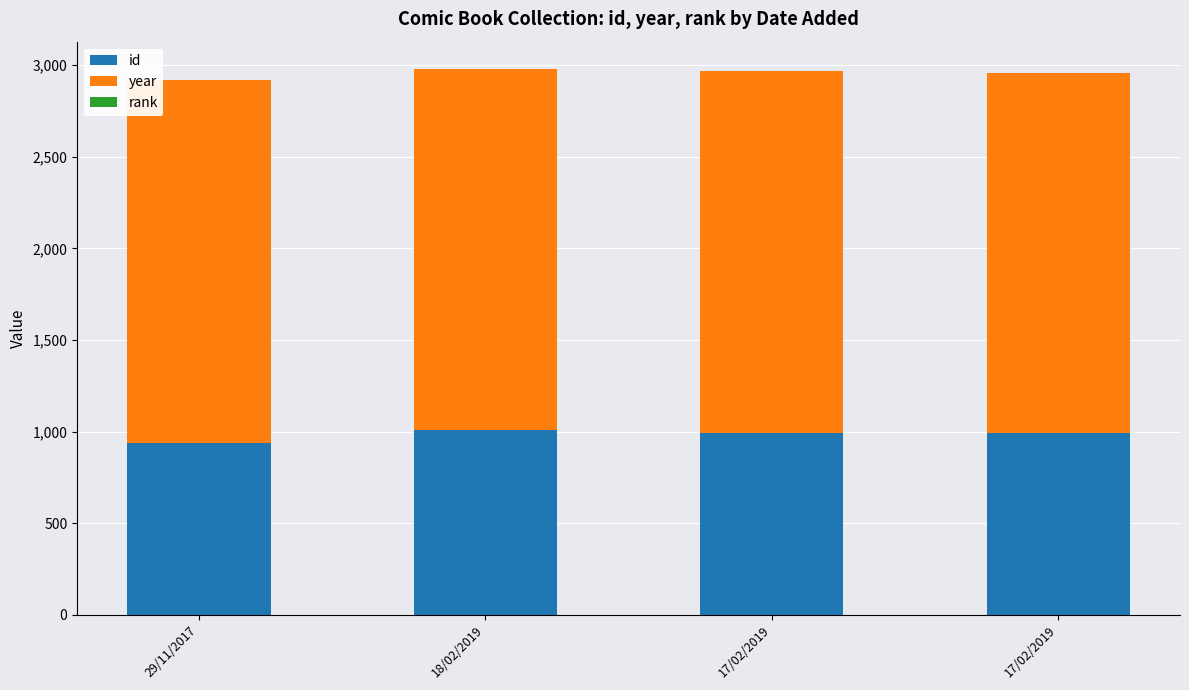

Are the bars horizontal?

No